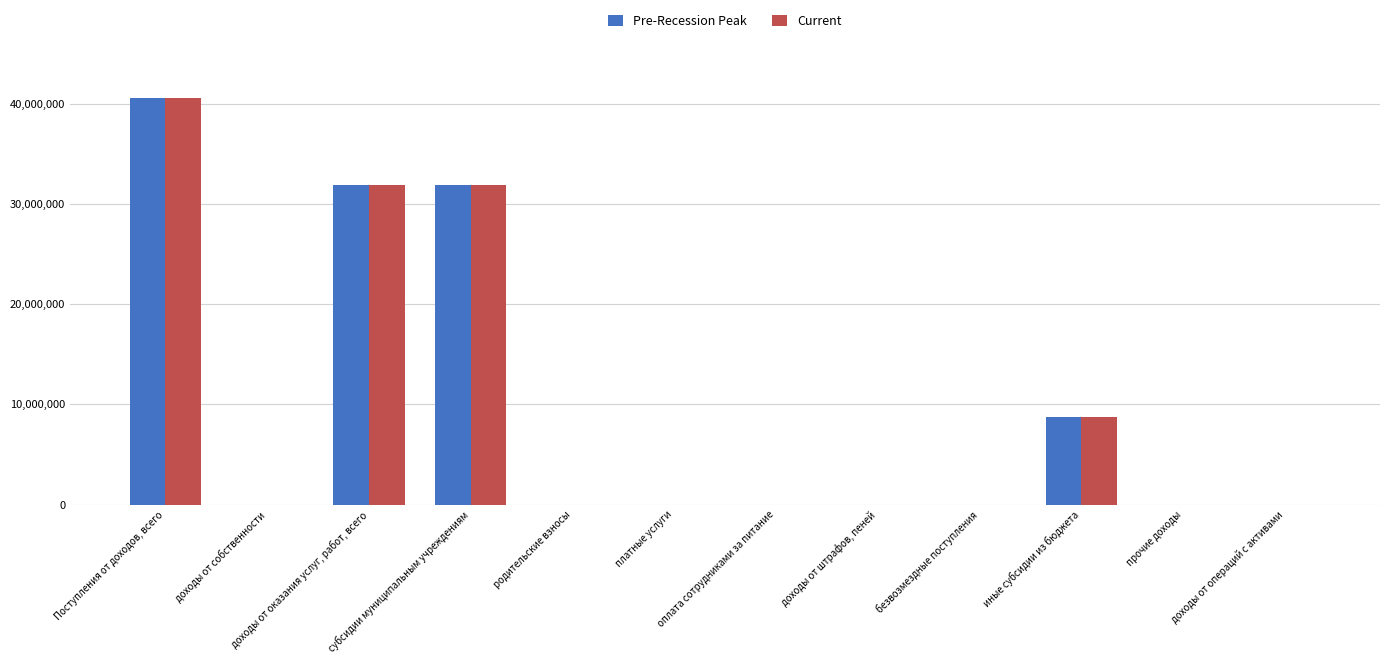

Are the bars horizontal?

No